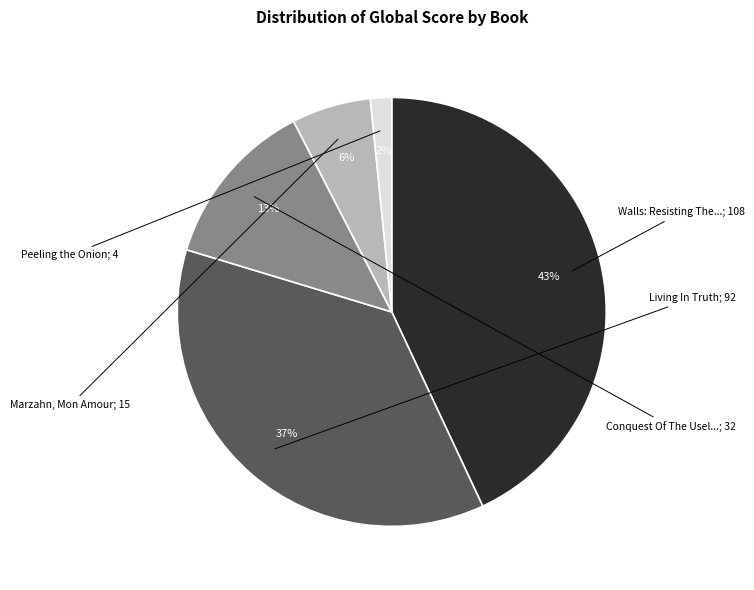

Is there any slice that represents more than half of the pie?

No